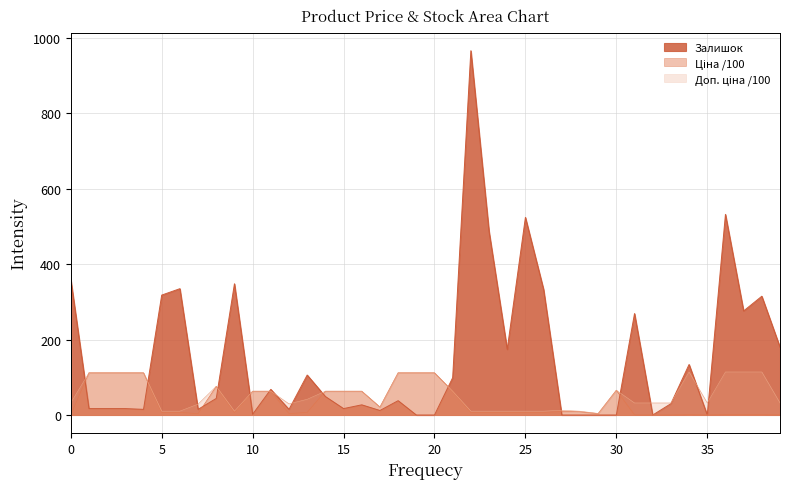

Count the number of categories in the chart.

40